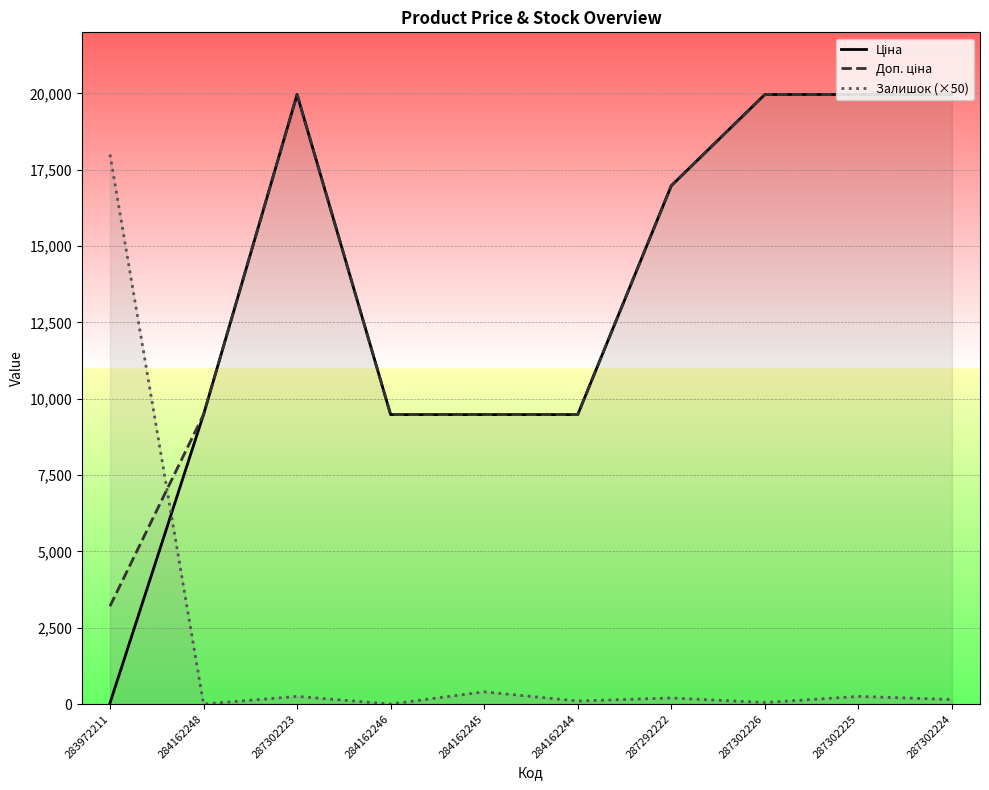

List the series in order of their peak value, highest first.

Ціна, Доп. ціна, Залишок (×50)